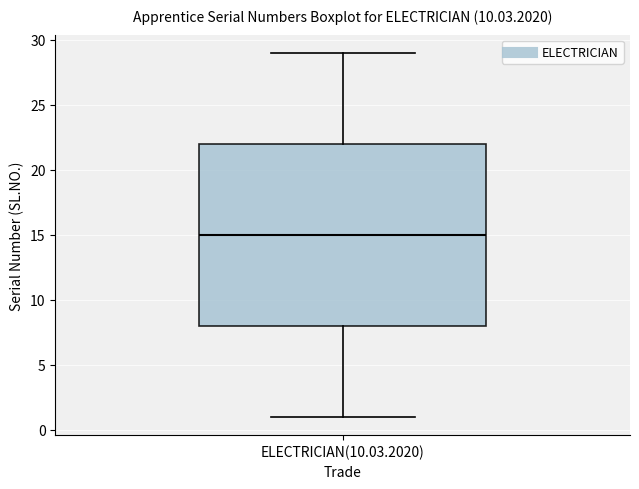

Read this box plot against the y-axis: the position of the median line, the range covered by the box, and the ends of both whiskers. The values are not printed on the chart, so give them approximately, as read against the axis.

median 15, box 8 to 22, whiskers 1 to 29